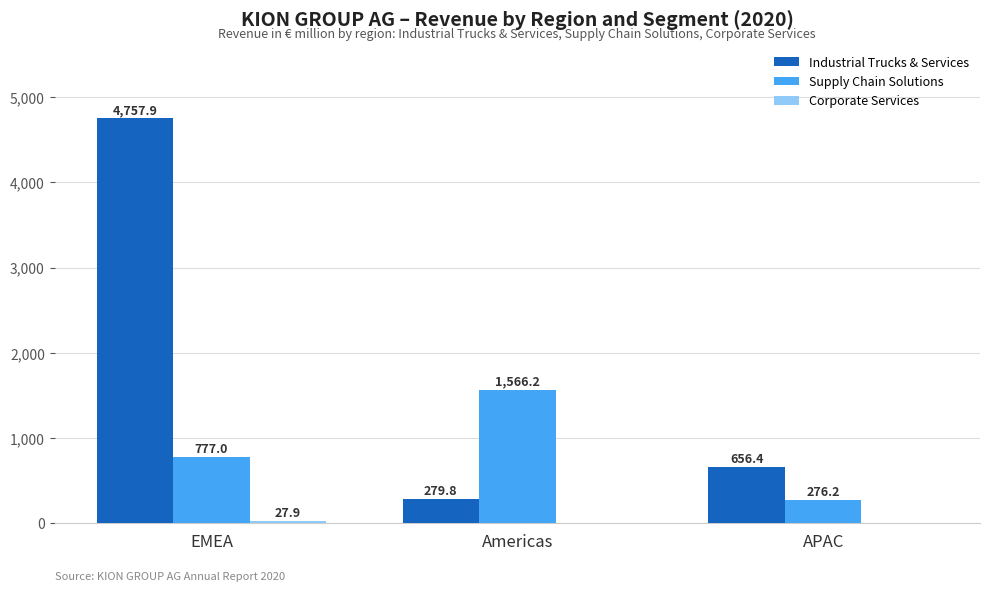

Between EMEA and APAC, which series saw the biggest shift?

Industrial Trucks & Services